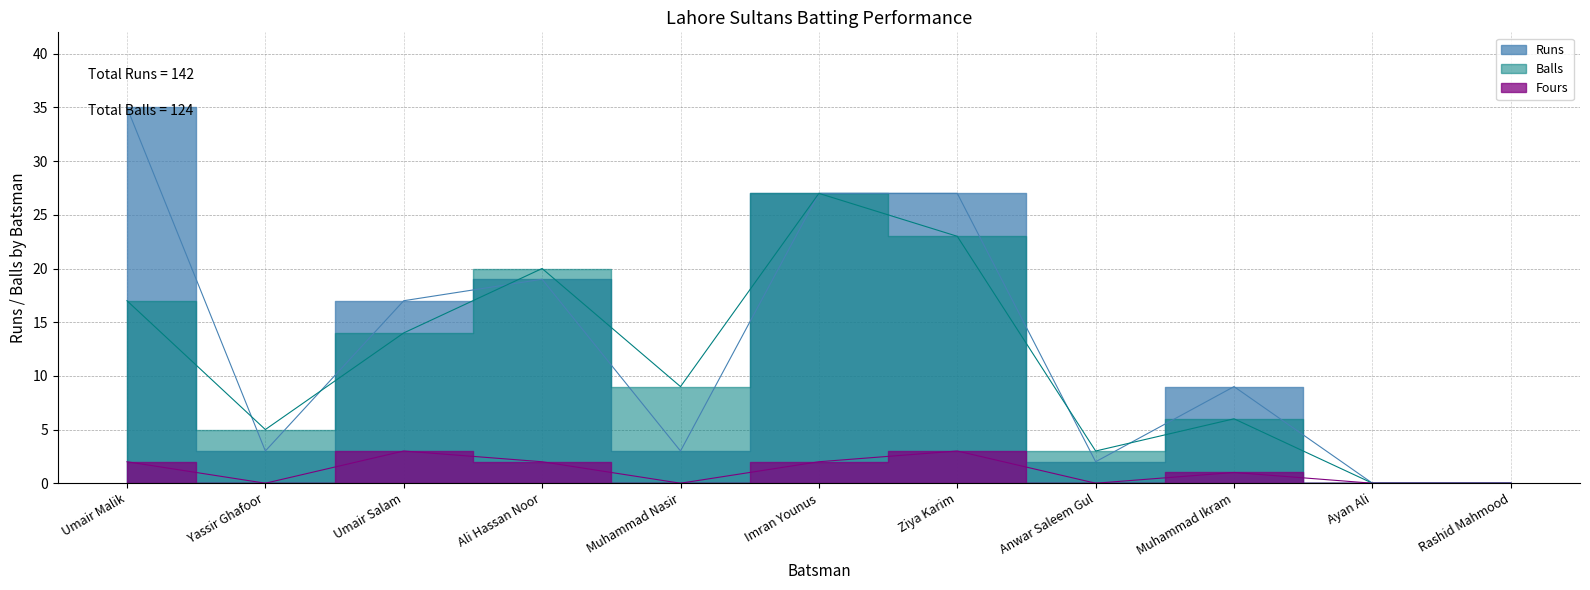

The Fours series shows 2 at Ali Hassan Noor. True or false?

True